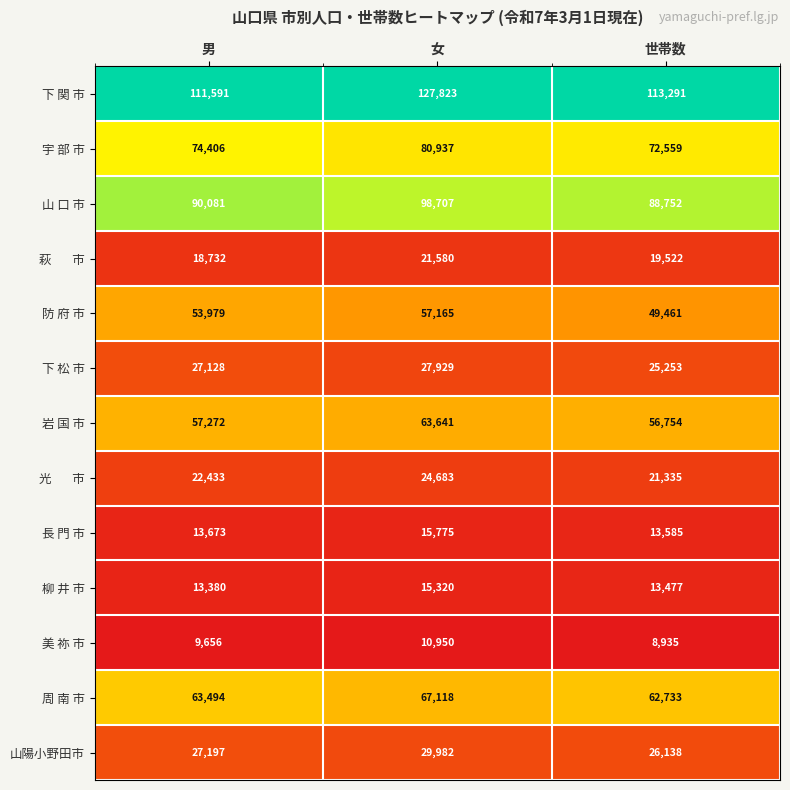

What is the difference between the second highest and minimum values in the 防 府 市 series?

4518